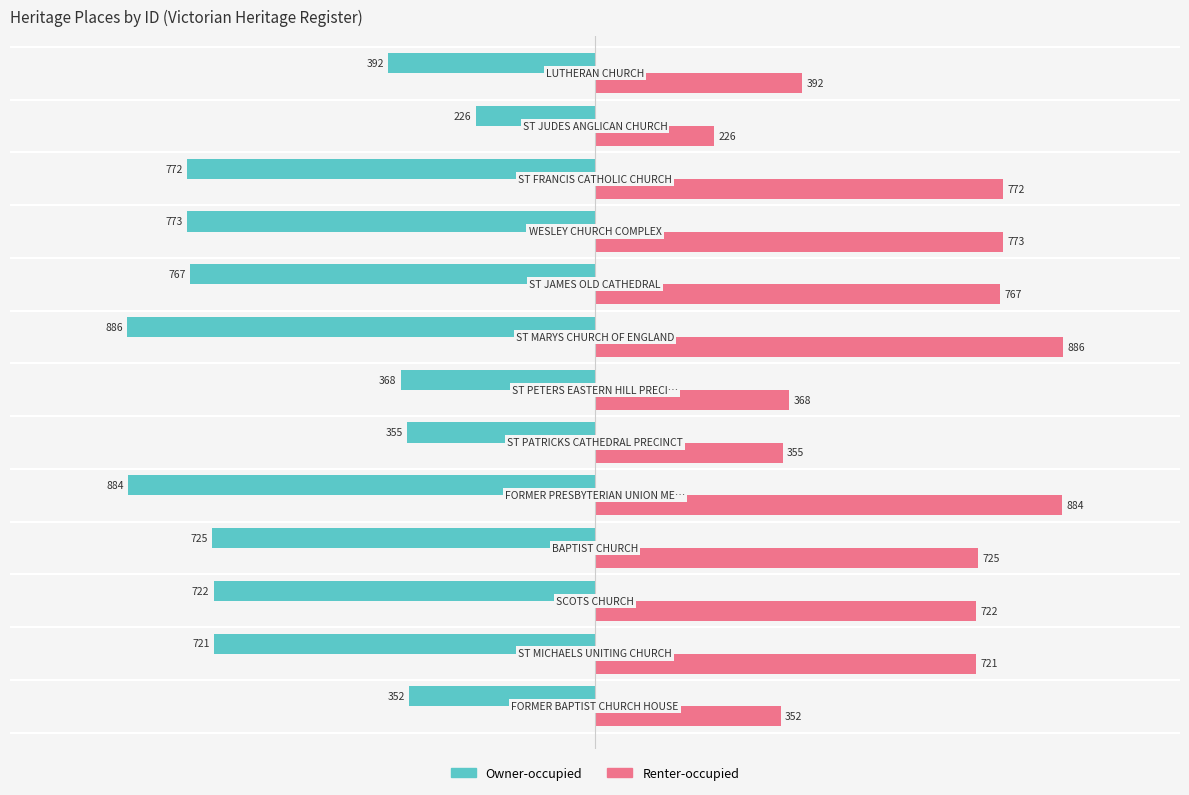

List the series in order of their overall mean, lowest first.

Owner-occupied, Renter-occupied